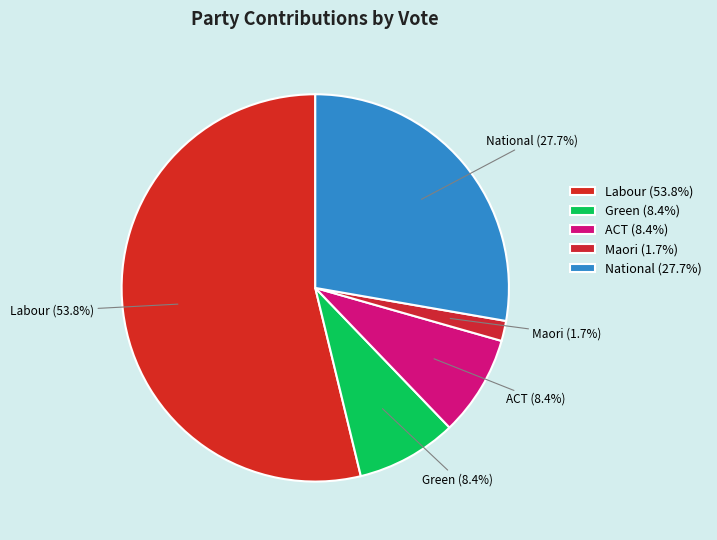

What is the majority slice?

Labour